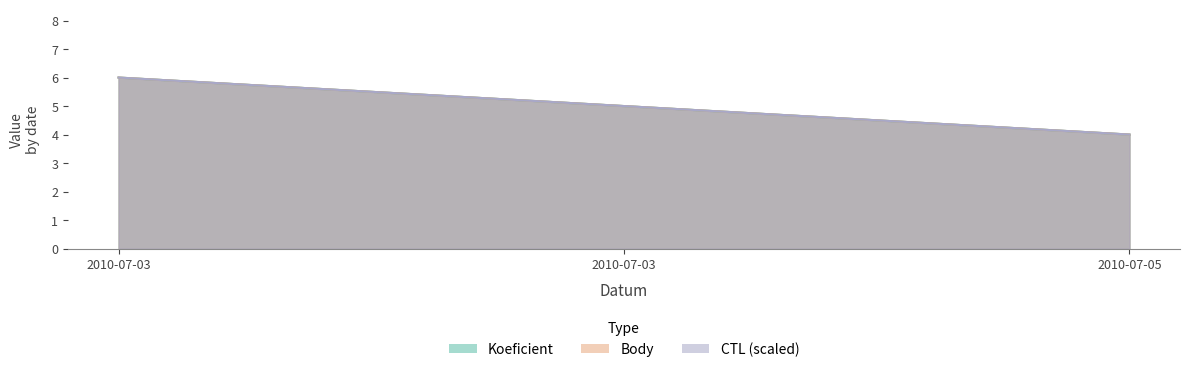

What is the sum of all CTL_norm values?

15